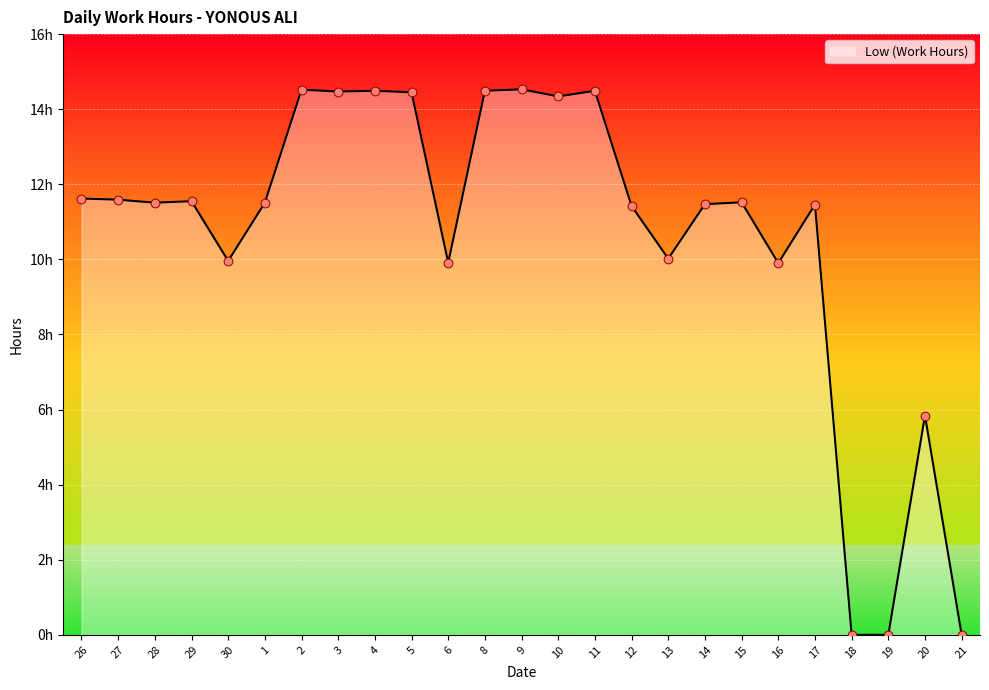

Which has a higher value, 28 or 8?

8